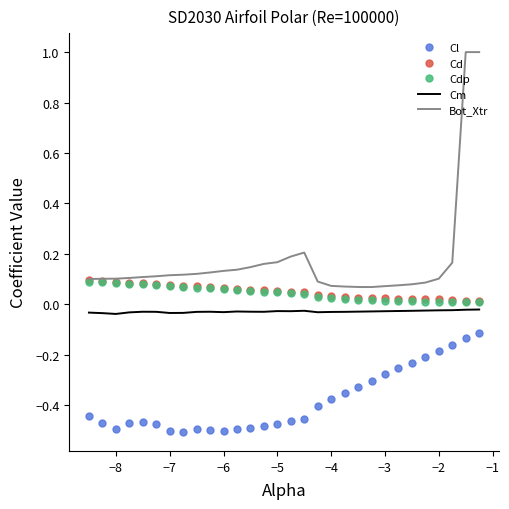

Which series has the widest spread of values?

Bot_Xtr